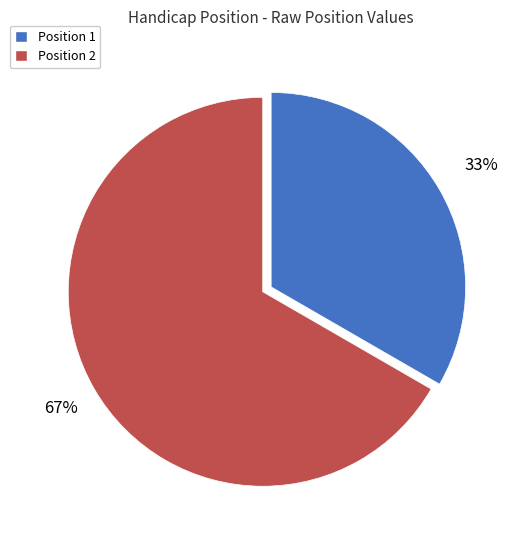

Combined, do Position 2 and Position 1 account for over 50%?

Yes